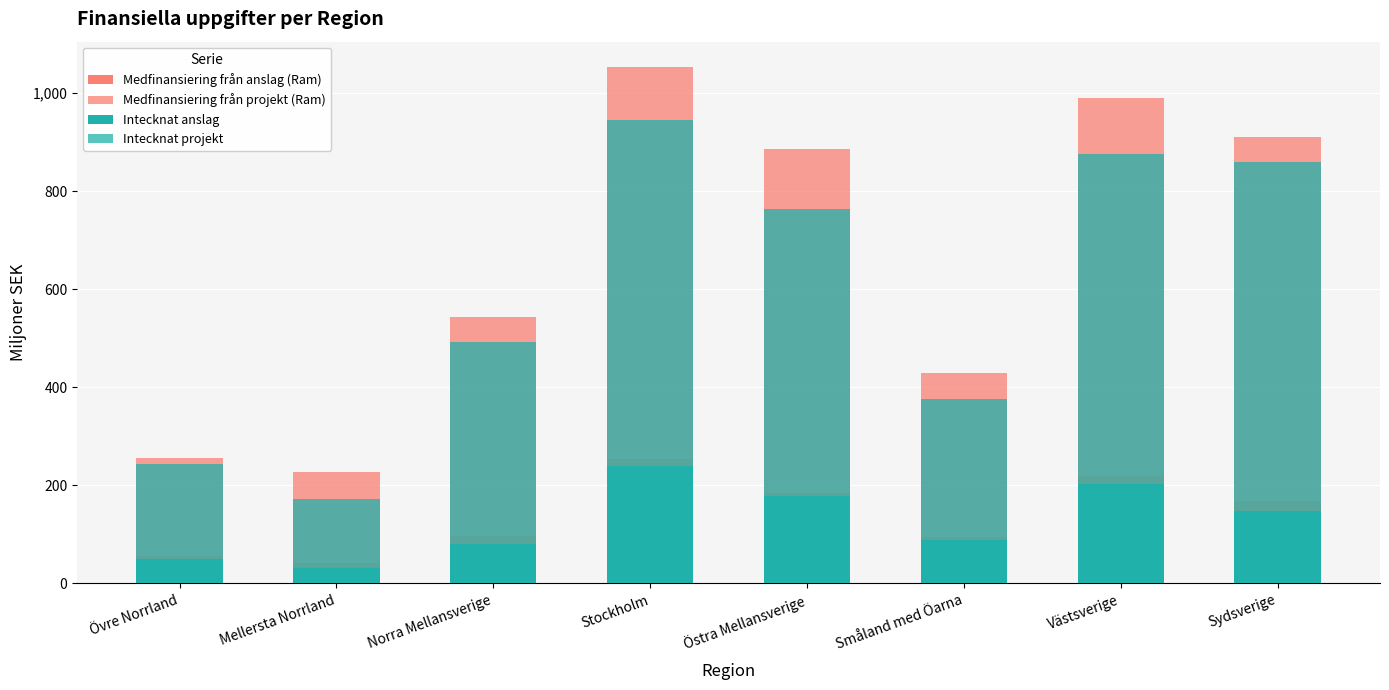

Where does the Medfinansiering från projekt (Ram) series first go above 700?

Stockholm